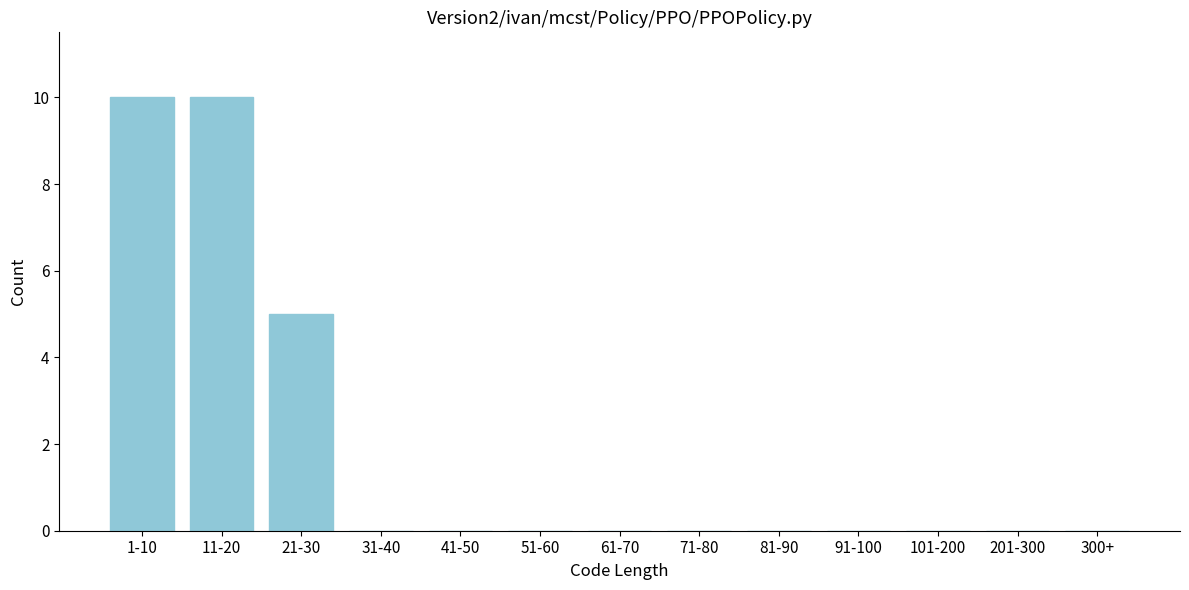

Reading left to right, extract all data points from this chart.

1-10=10	11-20=10	21-30=5	31-40=0	41-50=0	51-60=0	61-70=0	71-80=0	81-90=0	91-100=0	101-200=0	201-300=0	300+=0